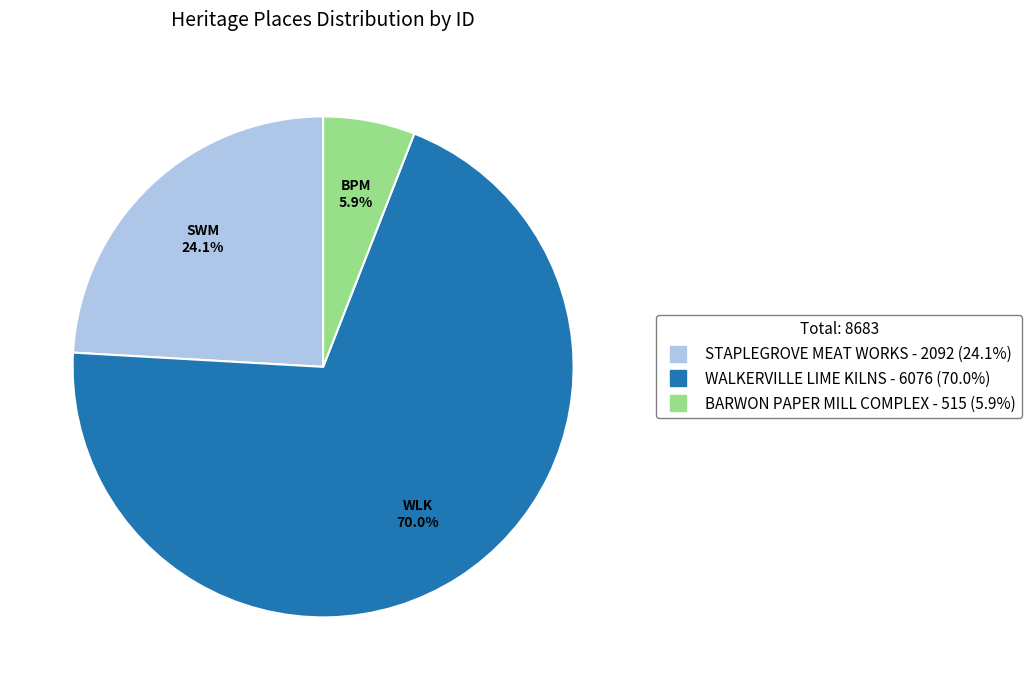

What percentage is the BARWON PAPER MILL COMPLEX slice, to the nearest percent?

6%